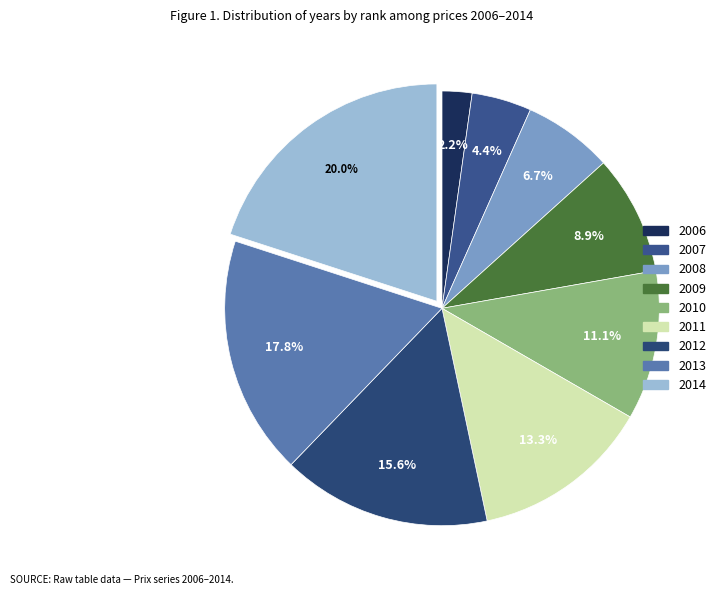

Is there any slice that represents more than half of the pie?

No